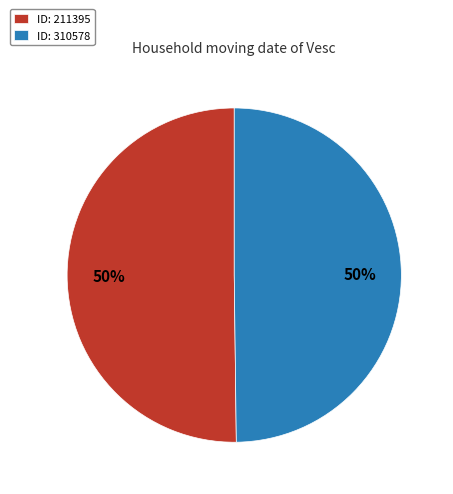

What is the ratio of the value at ID: 211395 to the value at ID: 310578?

1.0